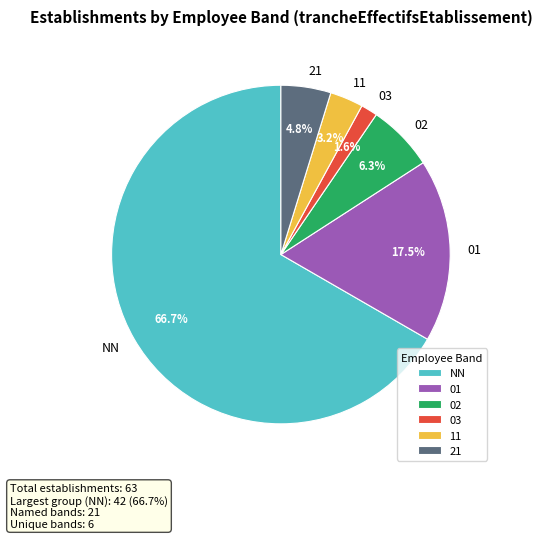

What is the smallest slice in the pie chart?

03